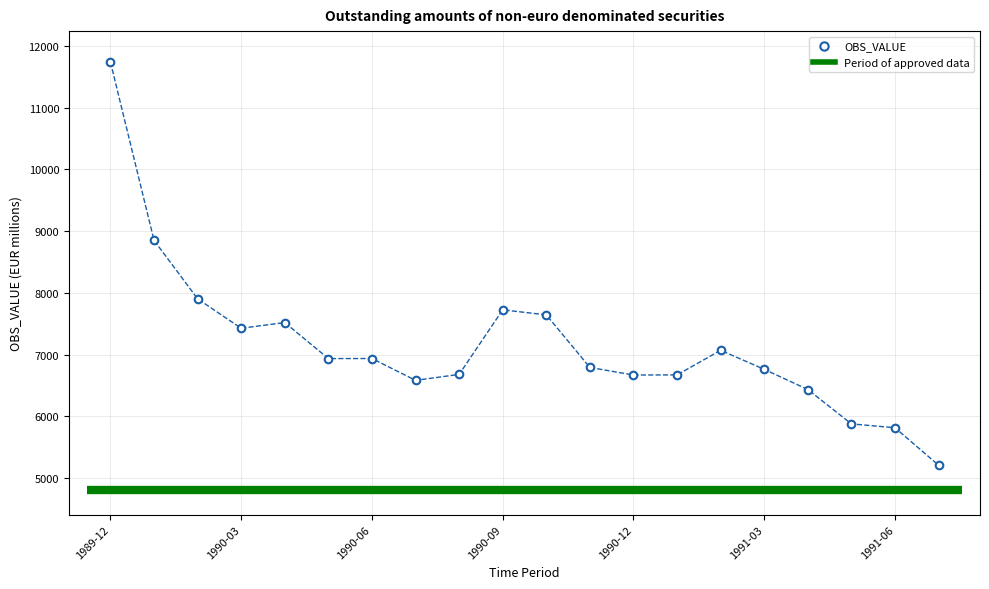

What is the range of Y values (max minus min)?

6528.0